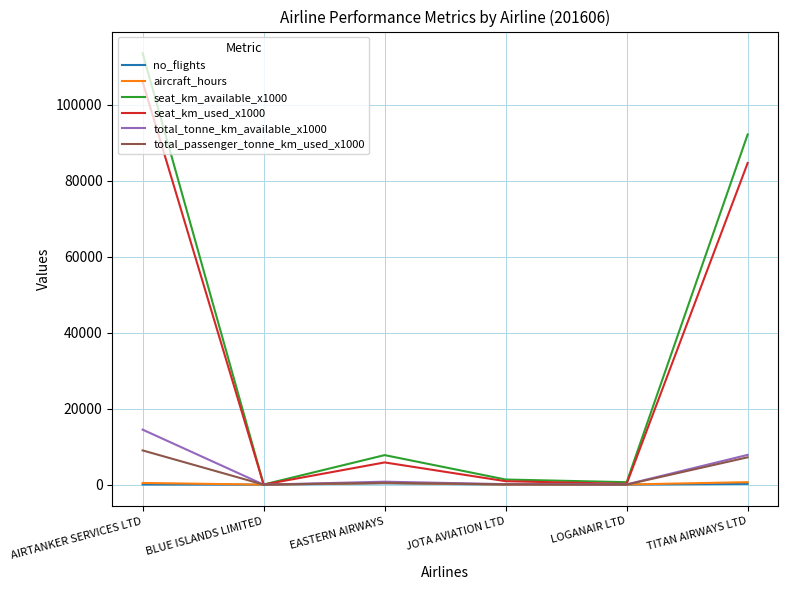

What is the greatest value displayed?

113605.0